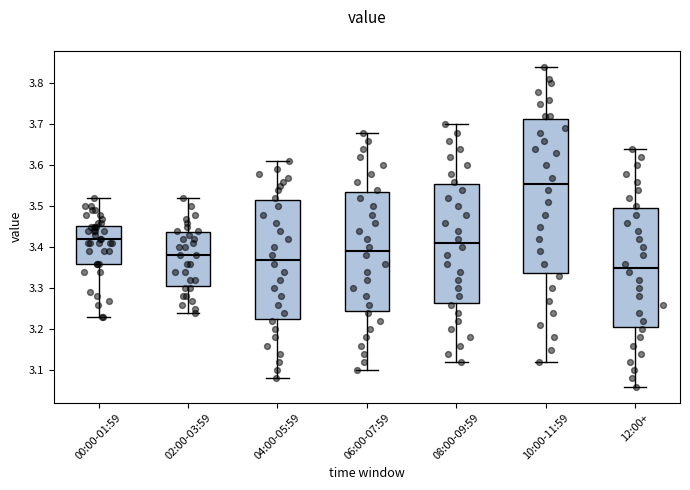

Which box is the tallest, from its lower edge to its upper edge?

10:00-11:59